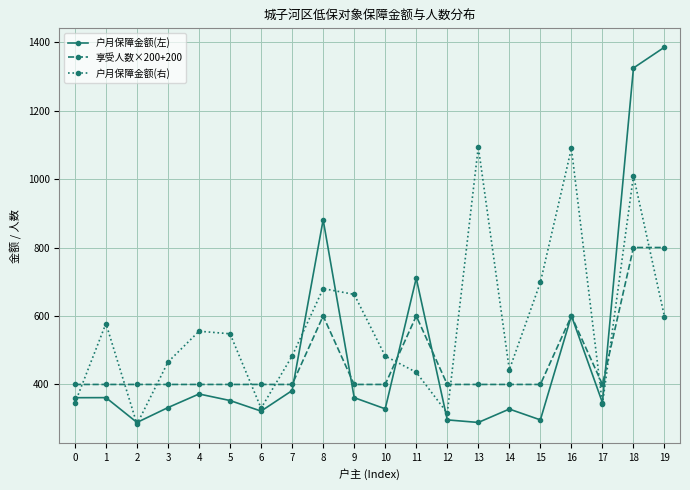

What is the sum of all 户月保障金额(左) values?

9923.0